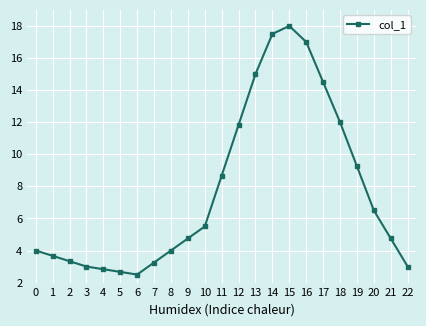

Is it true that the value at 4 is 2.8?

True